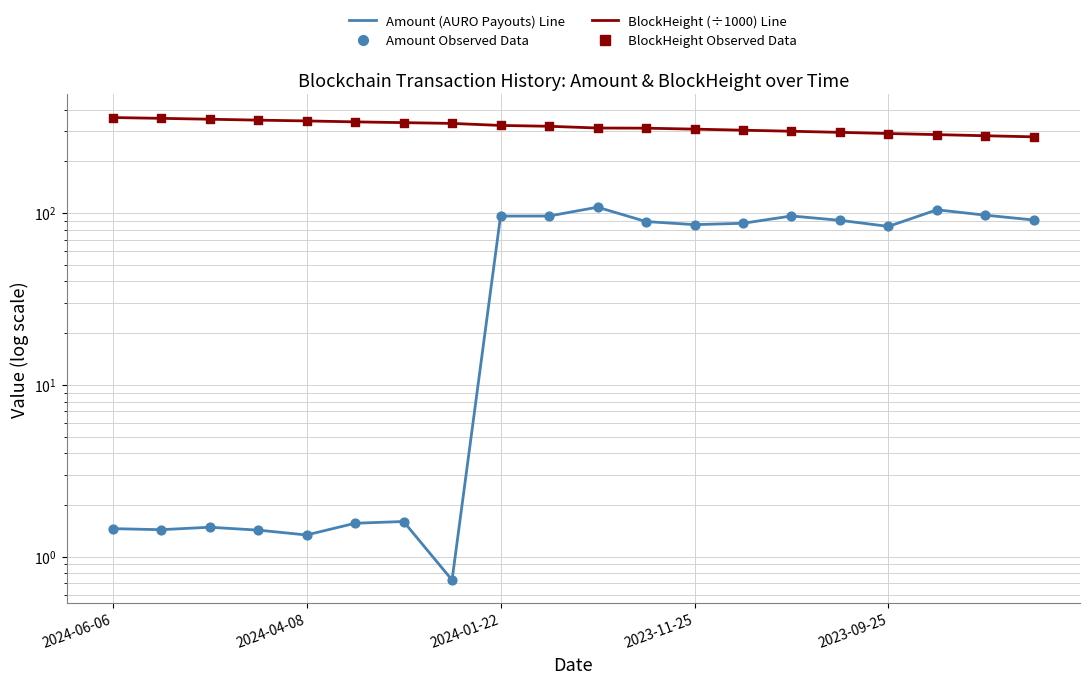

Which series has the largest total across all categories?

BlockHeight (÷1000)